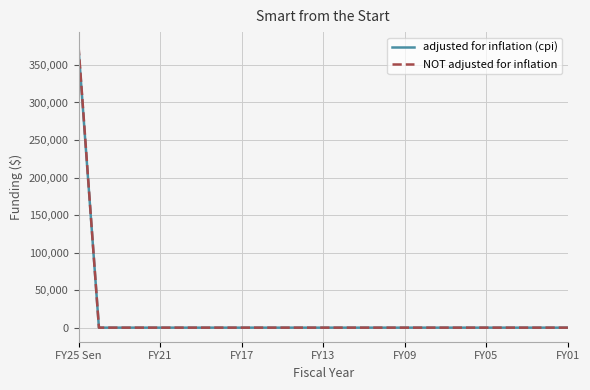

Reading right to left, list all the values displayed in this chart.

adjusted for inflation (cpi): 0	0	0	0	0	0	0	0	0	0	0	0	0	0	0	0	0	0	0	0	0	0	0	0	371714
NOT adjusted for inflation: 0	0	0	0	0	0	0	0	0	0	0	0	0	0	0	0	0	0	0	0	0	0	0	0	375000